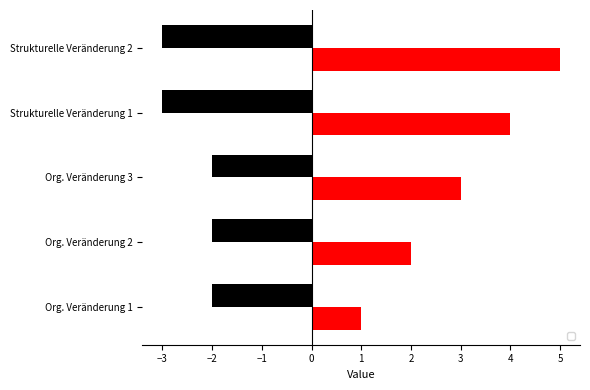

What is the label of the 5th bar from the right?

Org. Veränderung 1